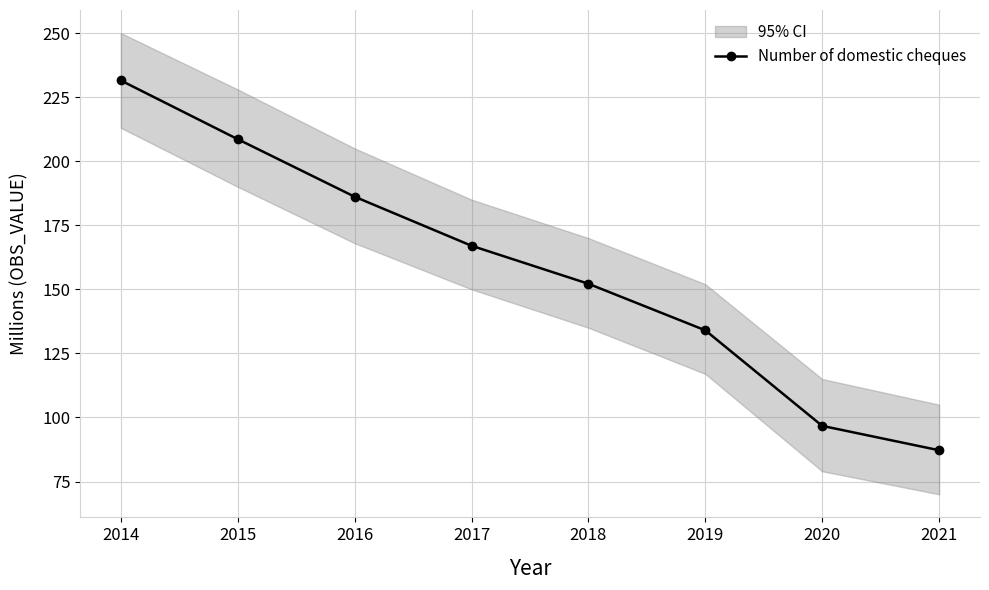

At which label does the data first exceed 167?

2014